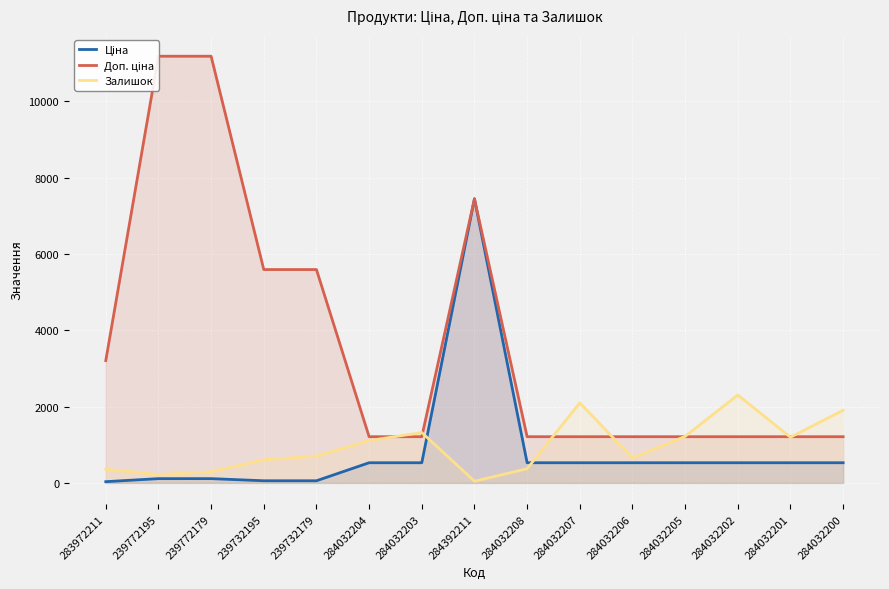

List the labels in order of Ціна value, largest first.

284392211, 284032204, 284032203, 284032208, 284032207, 284032206, 284032205, 284032202, 284032201, 284032200, 239772195, 239772179, 239732195, 239732179, 283972211